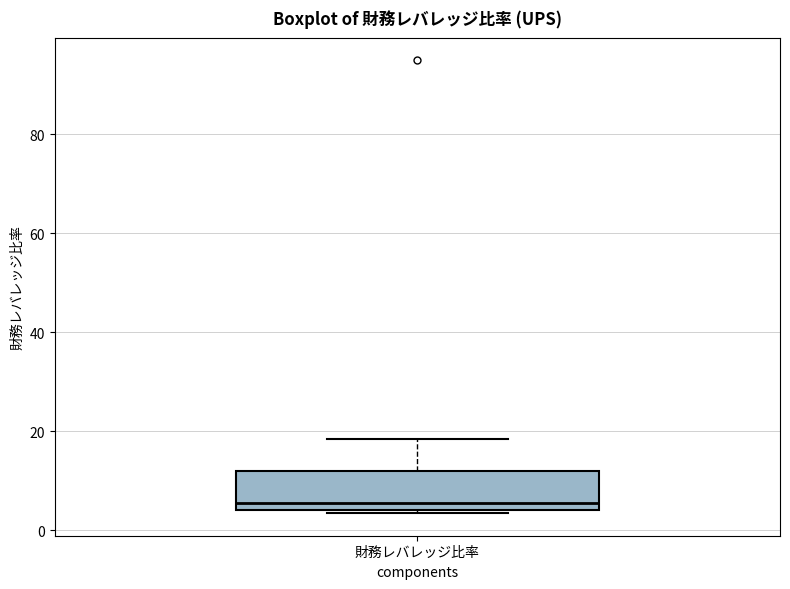

Transcribe this box plot: give where the median line is, the range the box spans, and where the two whiskers end, as read against the y-axis. The values are not printed on the chart, so give them approximately, as read against the axis.

median 6, box 4 to 12, whiskers 4 to 18